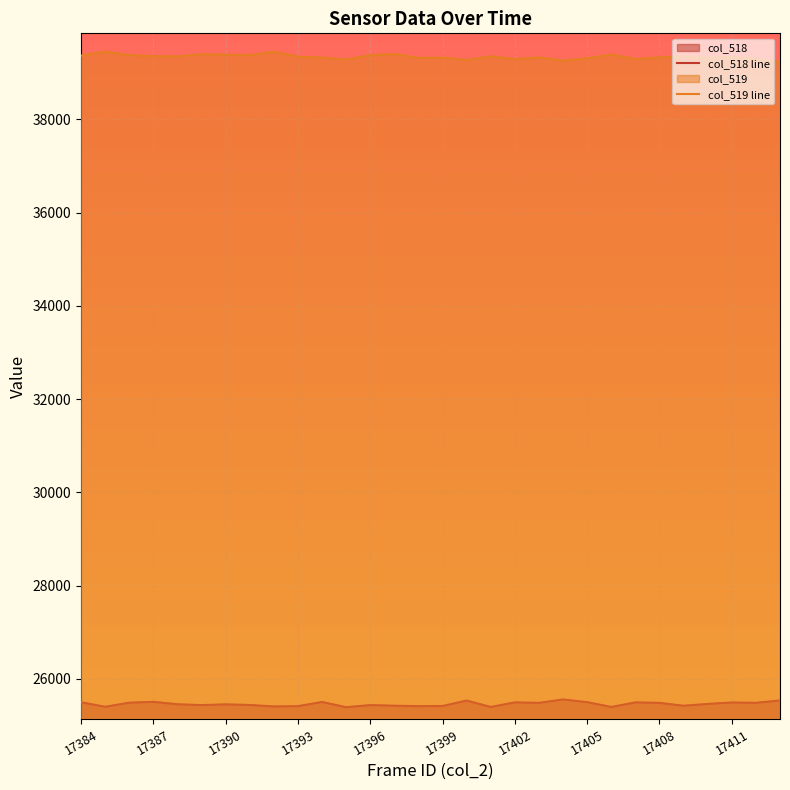

Rank the series by their maximum value, from highest to lowest.

col_519 line, col_518 line